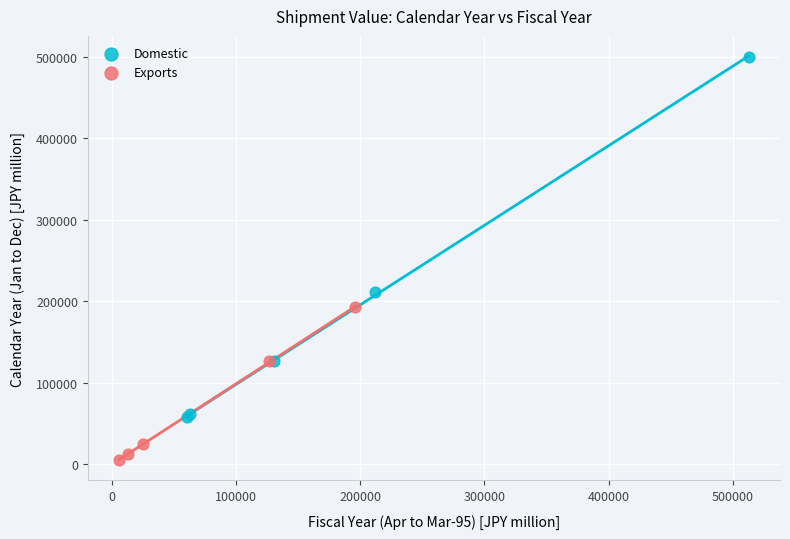

Which series contains the highest Y value?

Domestic